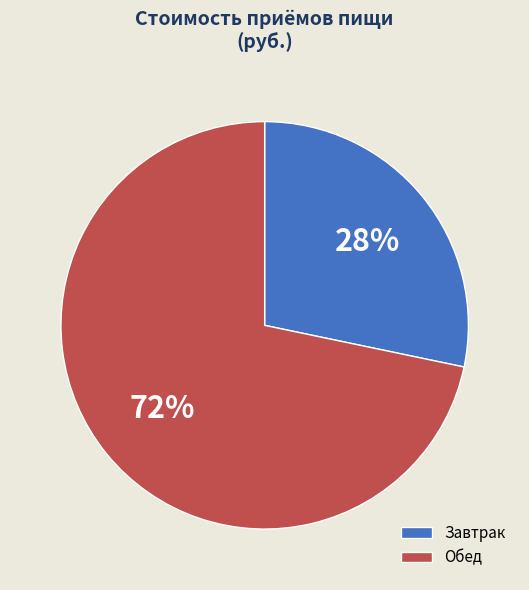

Which category has the biggest portion of the pie?

Обед